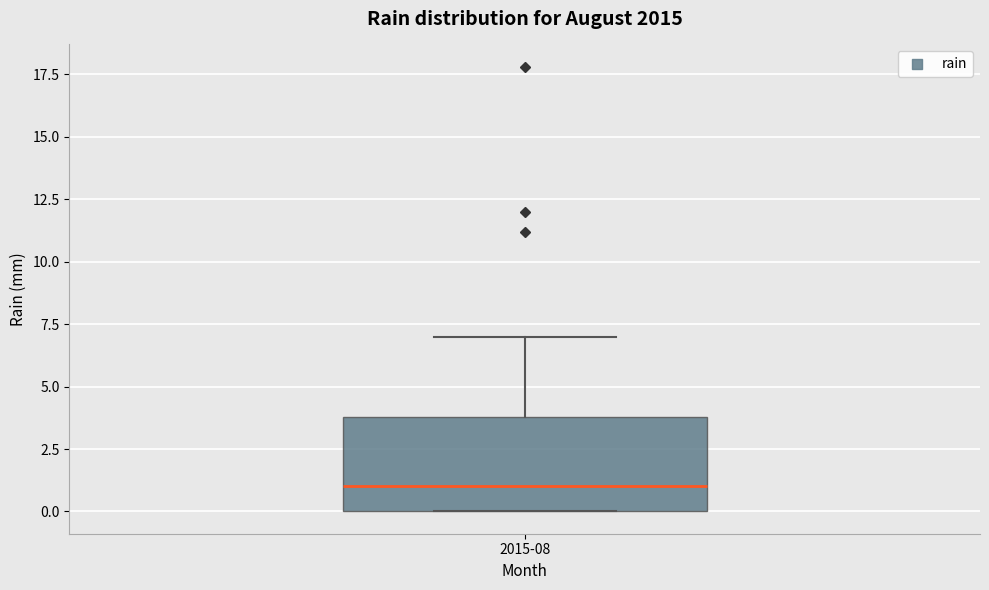

Where is the lower edge of the box for 2015-08 on the y-axis? The values are not printed on the chart, so give them approximately, as read against the axis.

0